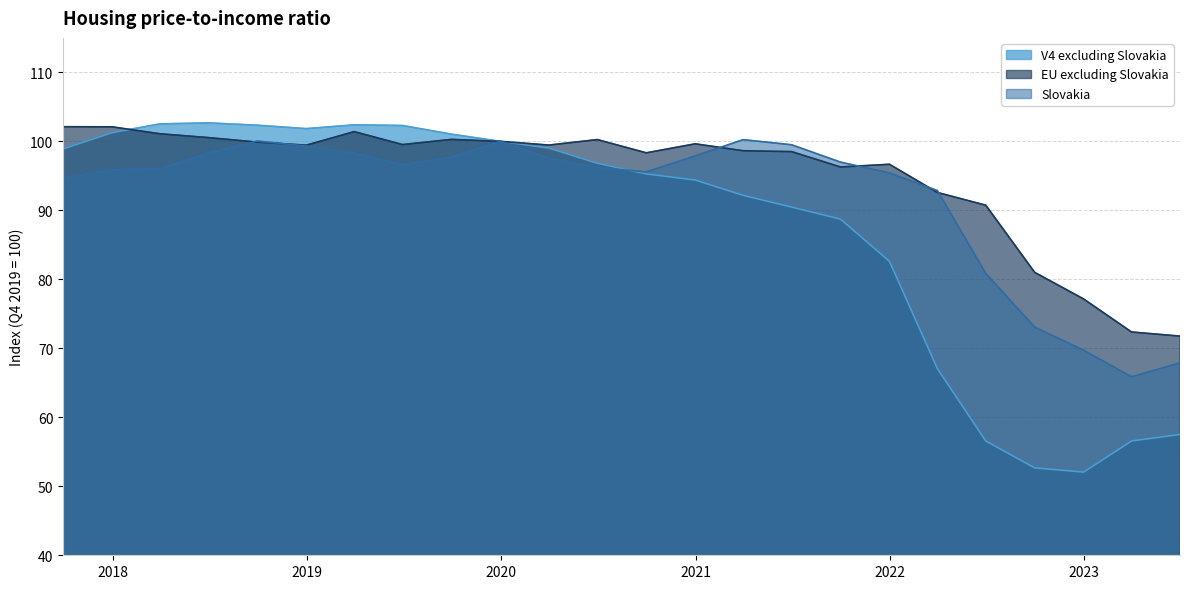

What is the total value across all series at 2022-06-30?

228.2